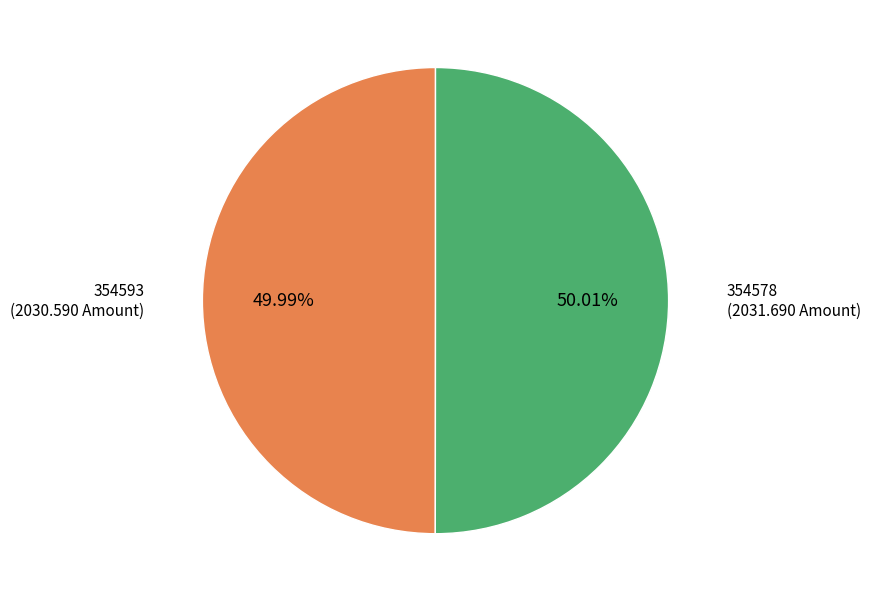

To the nearest percent, what is the difference between the largest and smallest slice percentages?

0%